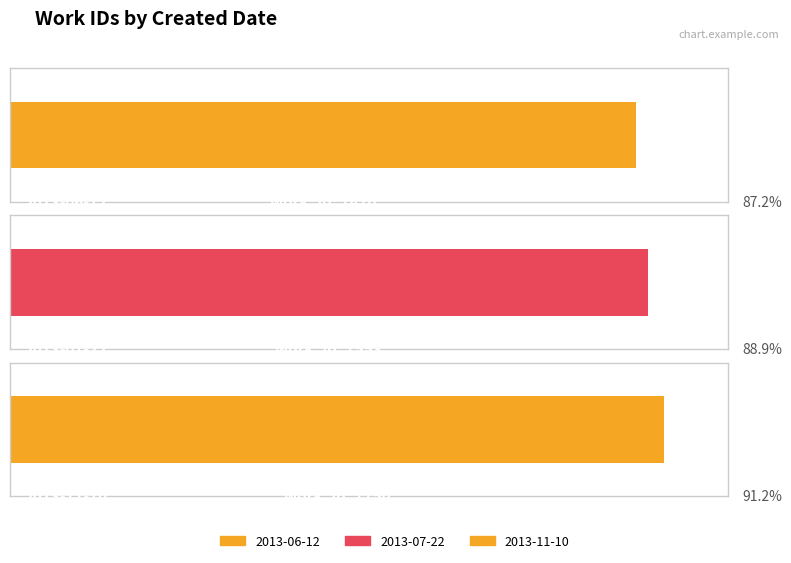

Count the values in the range 7410 to 7750.

3